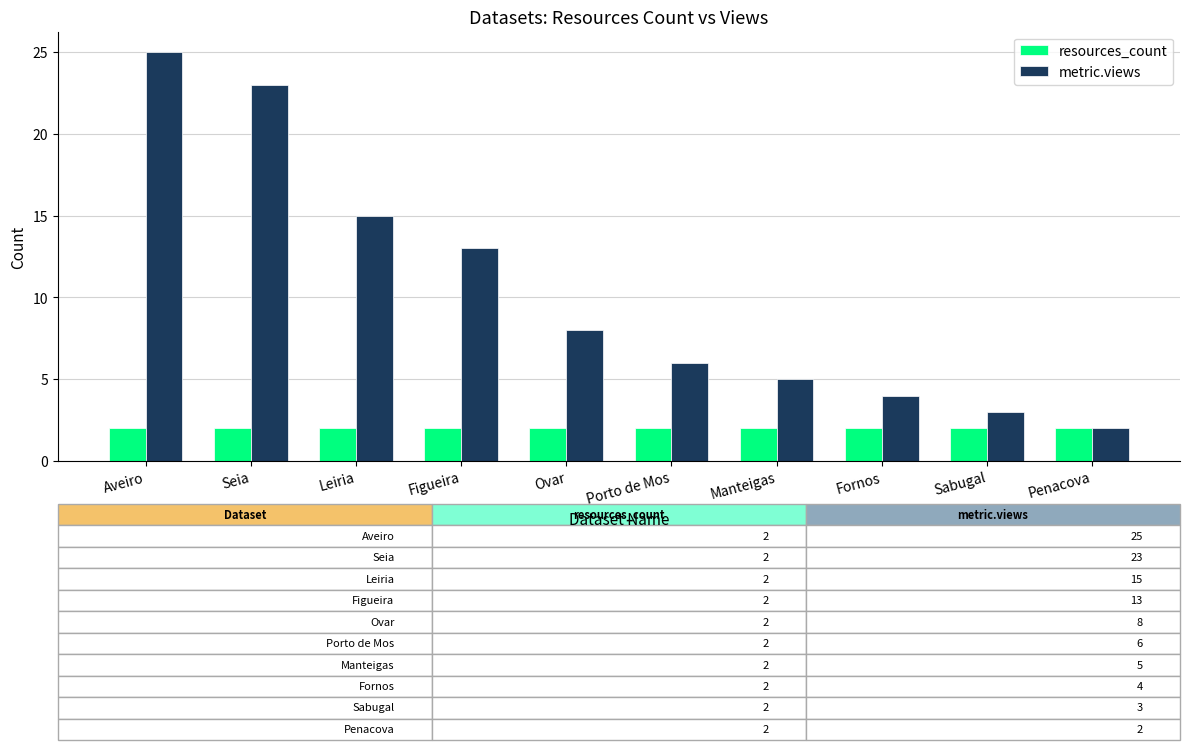

Which series changed the most between Leiria and Figueira?

metric.views